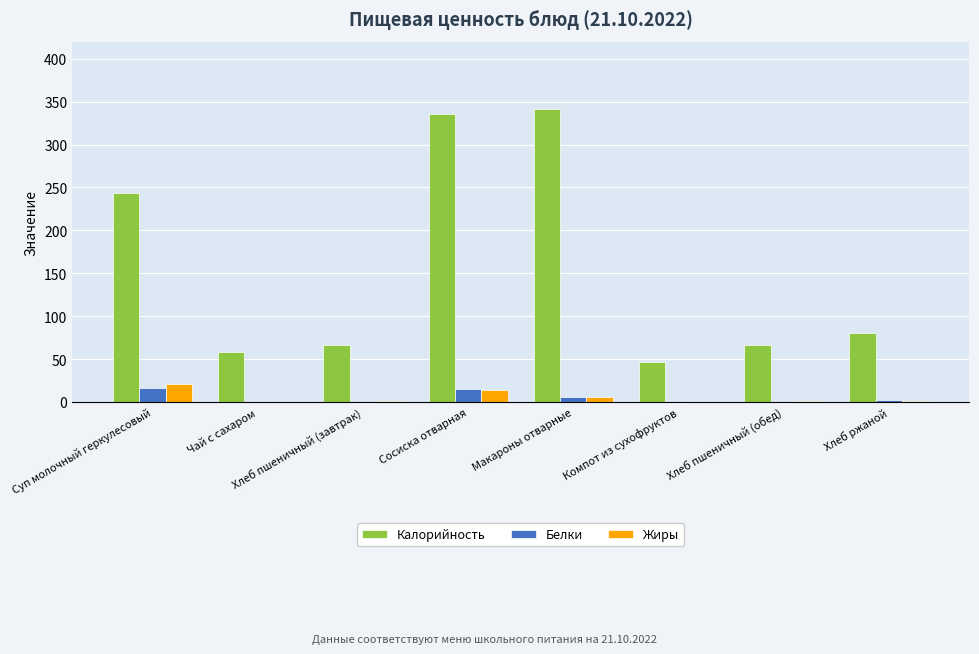

What is the maximum value shown in the chart?

342.0